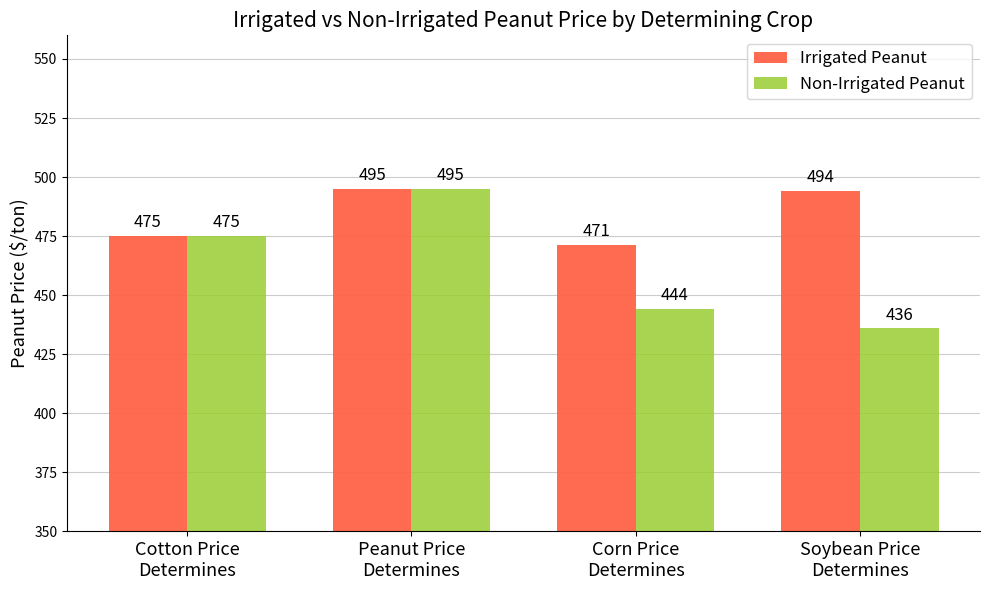

What is the total value across all series at Soybean Price
Determines?

930.2